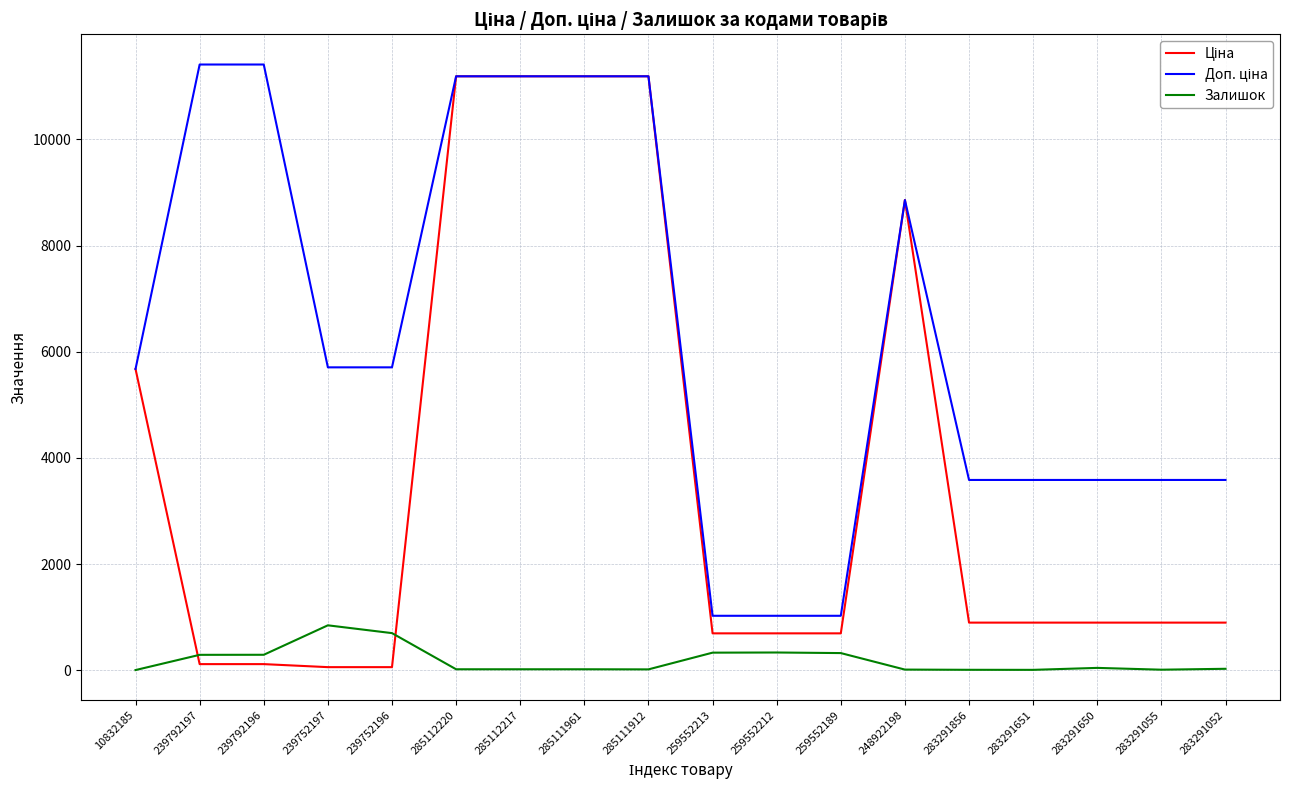

The Залишок series shows 2.0 at 10832185. True or false?

True